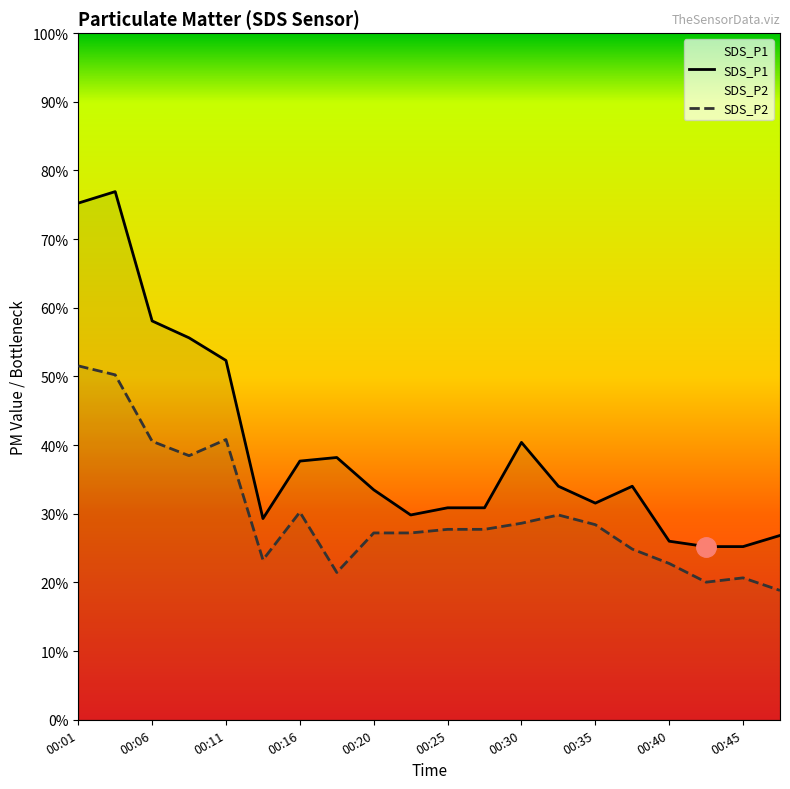

Reading left to right, list all the values displayed in this chart.

SDS_P1: 00:01=14.4	00:03=14.7	00:06=11.1	00:08=10.6	00:11=10.0	00:13=5.6	00:16=7.2	00:18=7.3	00:20=6.4	00:23=5.7	00:25=5.9	00:28=5.9	00:30=7.7	00:33=6.5	00:35=6.0	00:38=6.5	00:40=5.0	00:42=4.8	00:45=4.8	00:47=5.1
SDS_P2: 00:01=9.8	00:03=9.6	00:06=7.8	00:08=7.3	00:11=7.8	00:13=4.5	00:16=5.8	00:18=4.1	00:20=5.2	00:23=5.2	00:25=5.3	00:28=5.3	00:30=5.5	00:33=5.7	00:35=5.4	00:38=4.8	00:40=4.3	00:42=3.8	00:45=4.0	00:47=3.6